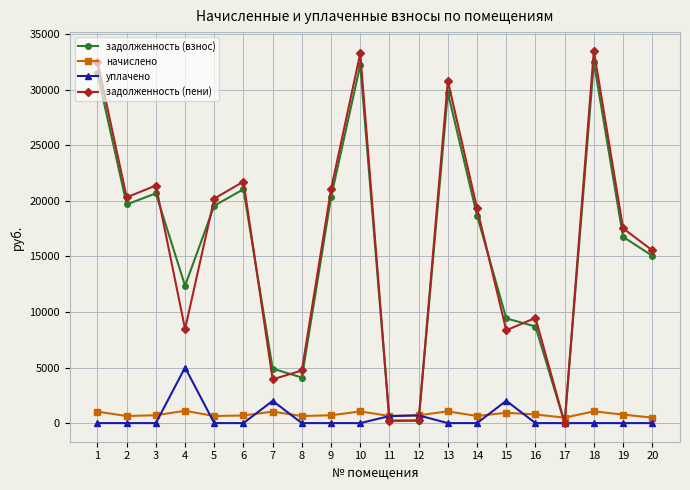

True or false: уплачено and задолженность (взнос) cross at least once.

True